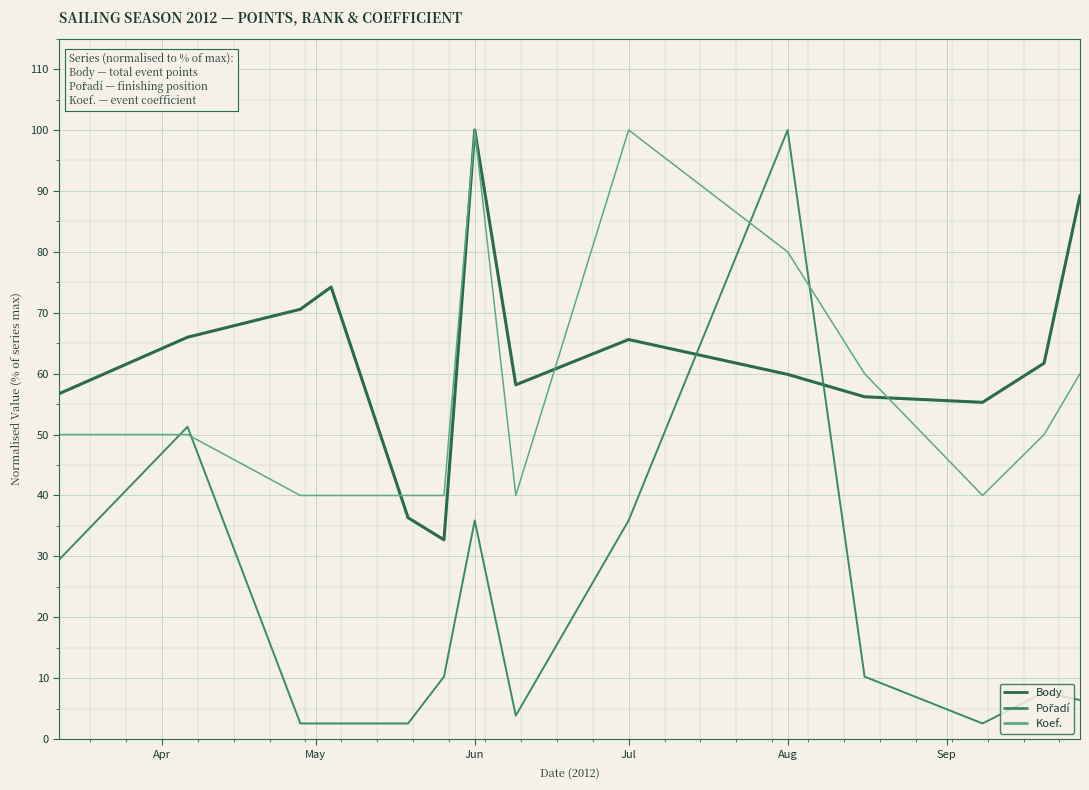

What is the greatest value displayed?

100.0